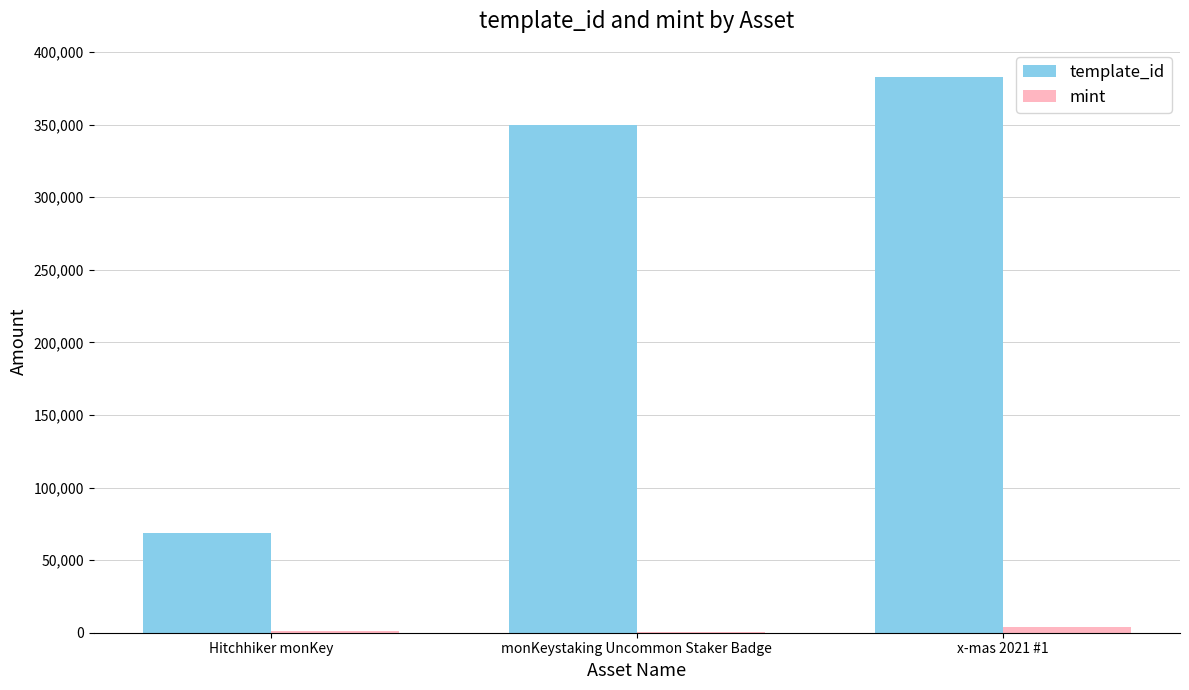

Count the mint values in the range 659 to 4093.

3